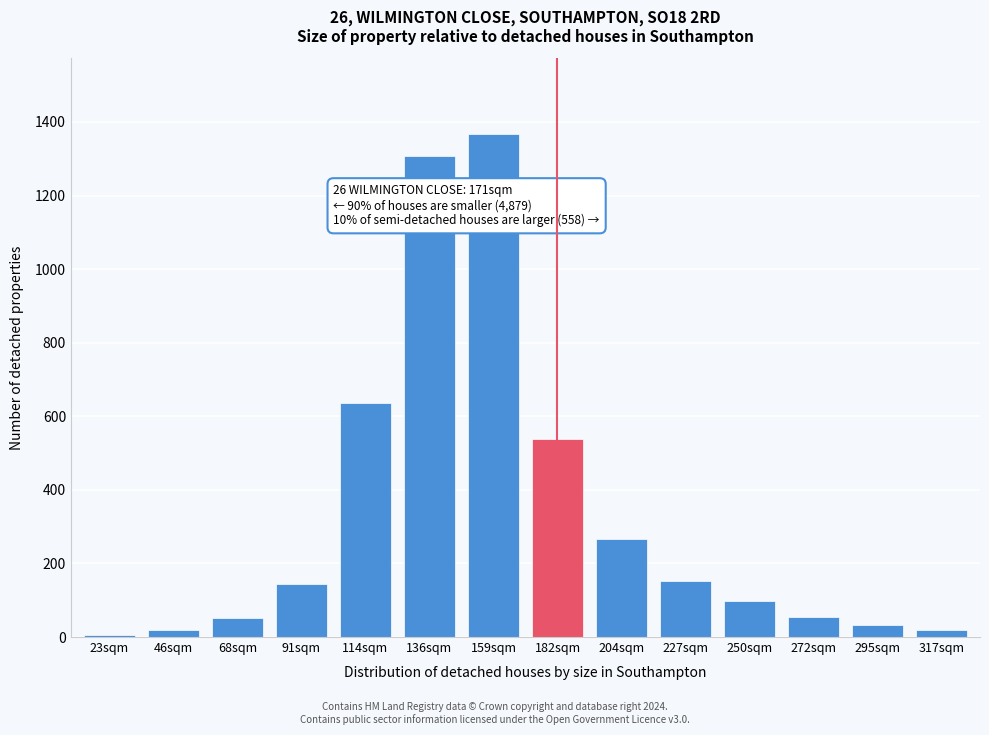

What is the greatest value displayed?

1368